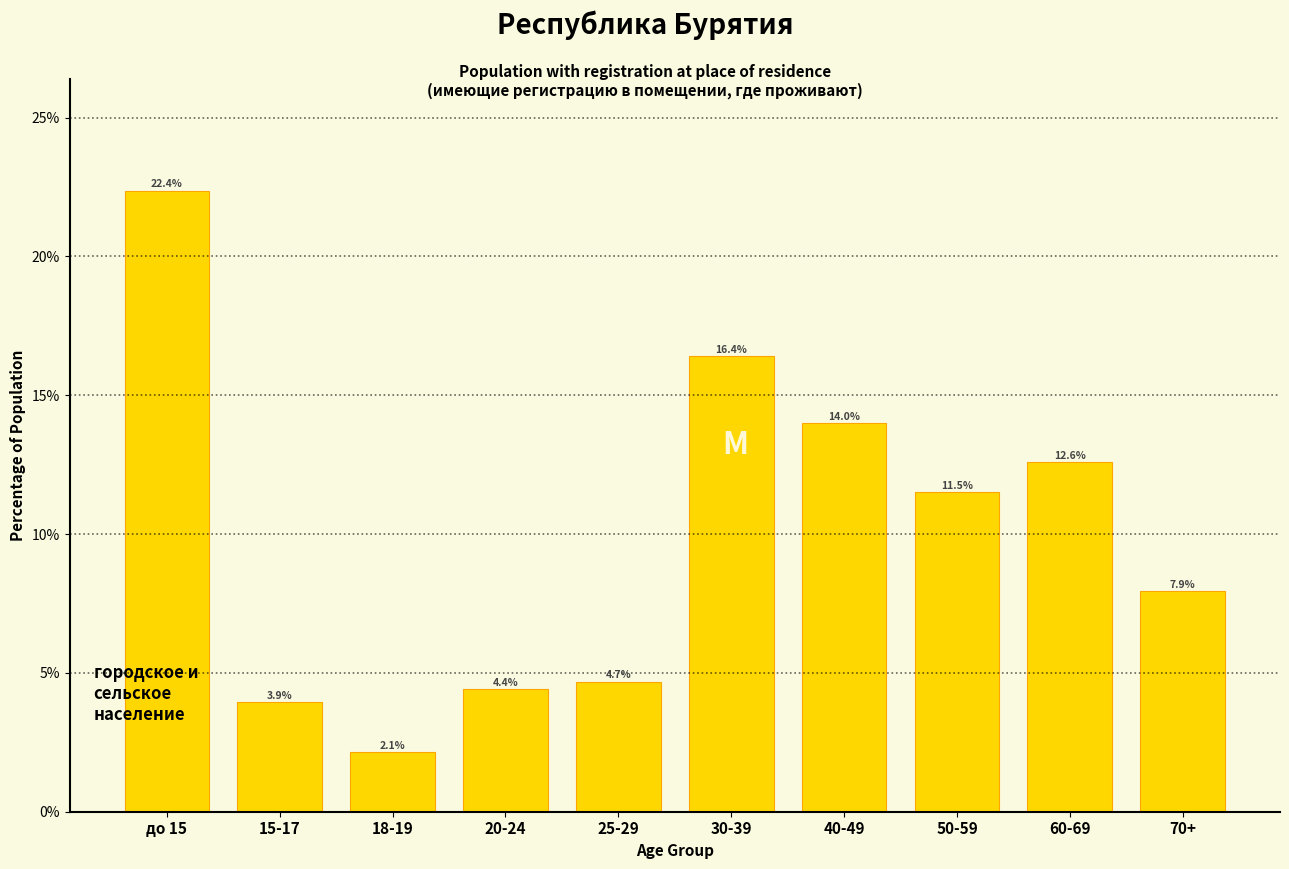

Reading left to right, what are all the values shown in this chart?

до 15=22.4	15-17=3.9	18-19=2.1	20-24=4.4	25-29=4.7	30-39=16.4	40-49=14.0	50-59=11.5	60-69=12.6	70+=7.9